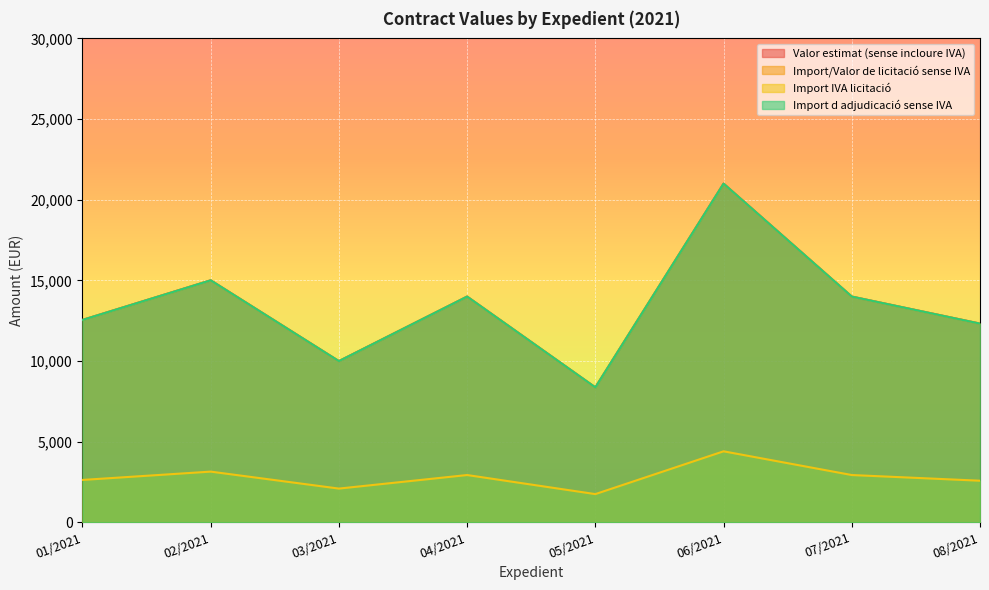

Reading left to right, transcribe all the data shown in this chart.

Valor estimat (sense incloure IVA): 12552.6	15008.0	10000.0	14000.0	8373.0	21000.0	14000.0	12324.0
Import/Valor de licitació sense IVA: 12552.6	15008.0	10000.0	14000.0	8373.0	21000.0	14000.0	12324.0
Import IVA licitació: 2636.1	3151.7	2100.0	2940.0	1758.3	4410.0	2940.0	2588.0
Import d adjudicació sense IVA: 12552.6	15008.0	10000.0	14000.0	8373.0	21000.0	14000.0	12324.0